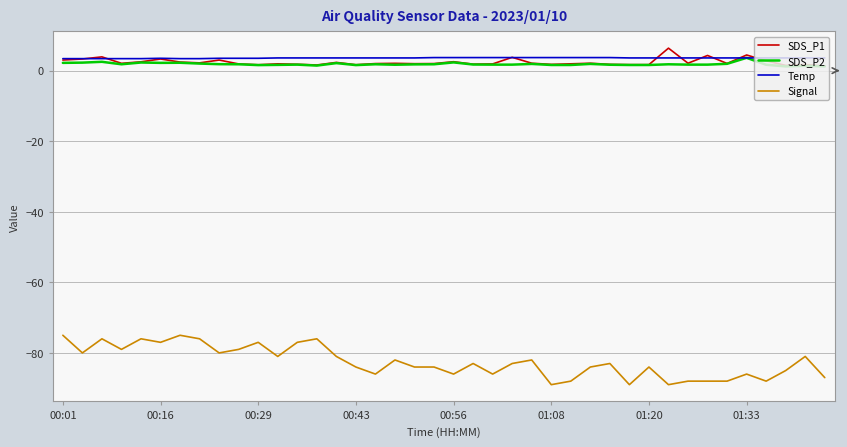

What is the minimum value shown in the chart?

-89.0